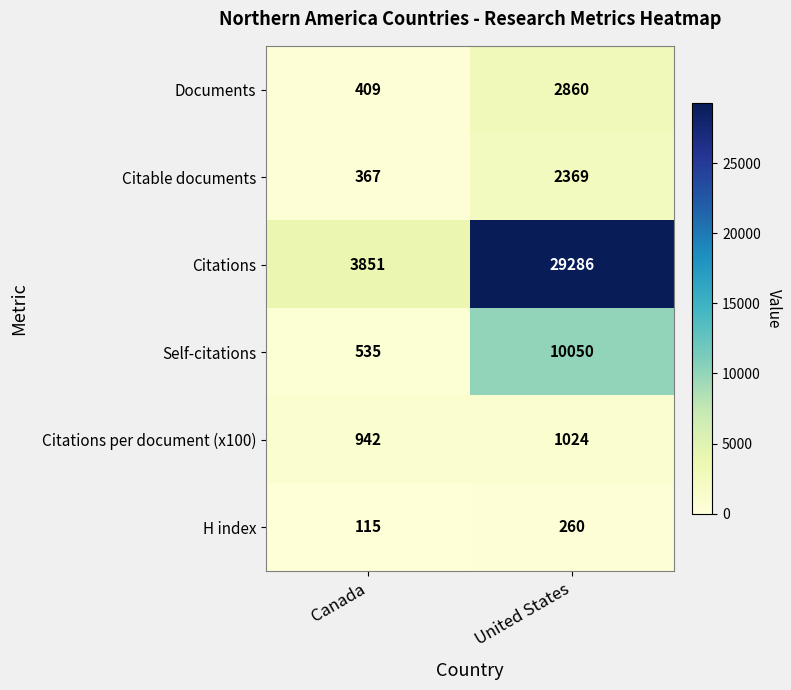

Reading right to left, transcribe all the data shown in this chart.

Documents: United States=2860	Canada=409
Citable documents: United States=2369	Canada=367
Citations: United States=29286	Canada=3851
Self-citations: United States=10050	Canada=535
Citations per document (x100): United States=1024	Canada=942
H index: United States=260	Canada=115